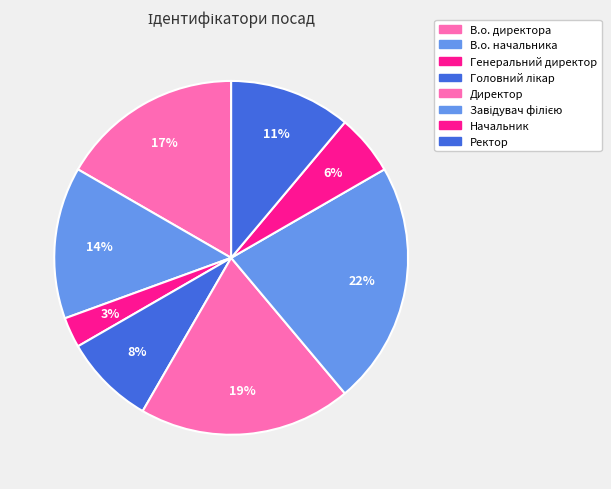

To the nearest percent, what is the average slice percentage?

12%